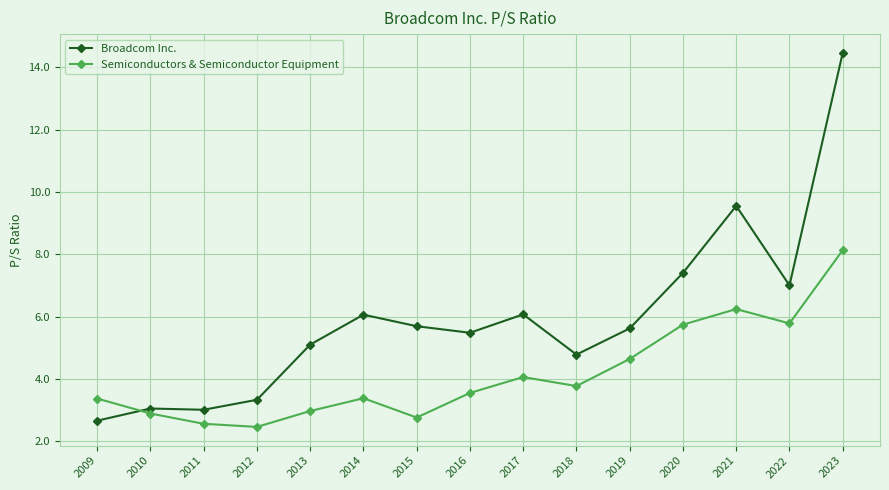

How many intersections are there between Broadcom Inc. and Semiconductors & Semiconductor Equipment?

1